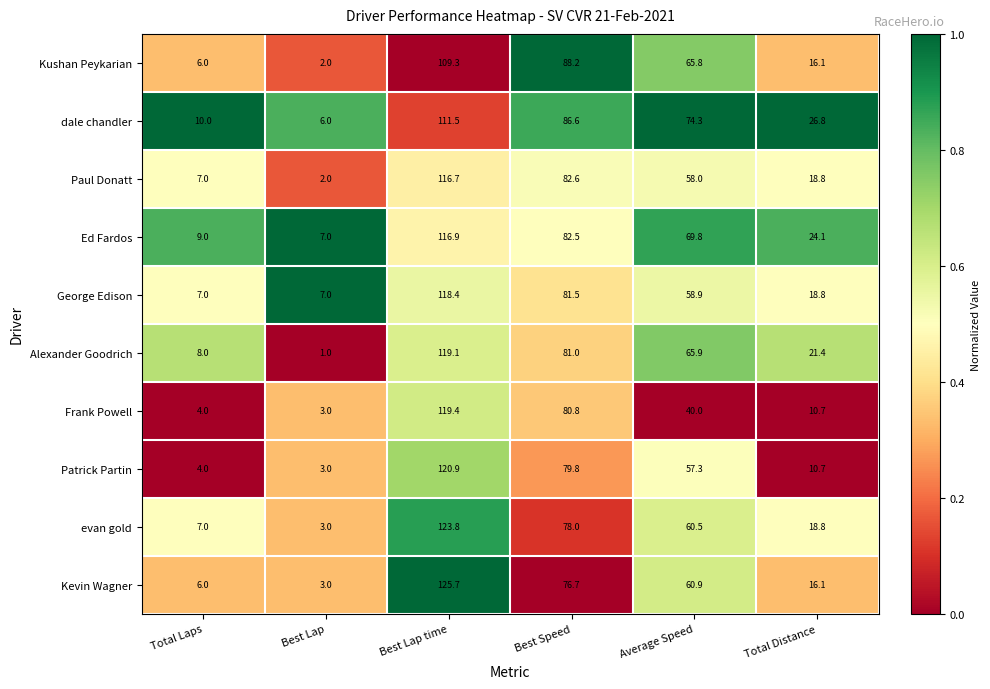

Rank the series at Best Lap time from highest to lowest value.

Kevin Wagner, evan gold, Patrick Partin, Frank Powell, Alexander Goodrich, George Edison, Ed Fardos, Paul Donatt, dale chandler, Kushan Peykarian